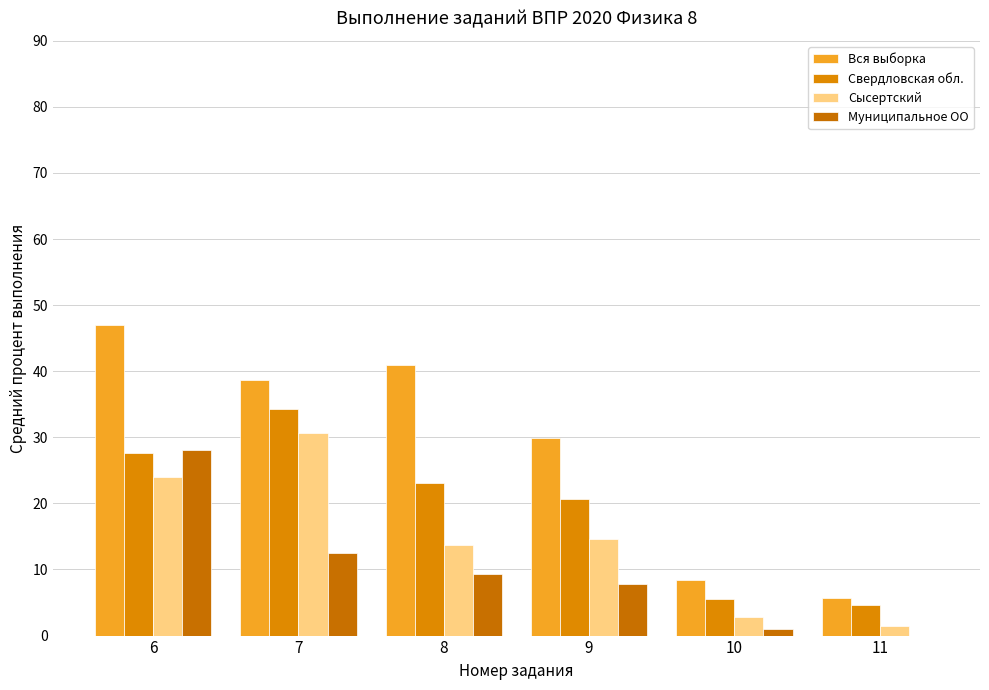

What is the sum of the Муниципальное ОО values at 11 and 10?

1.0